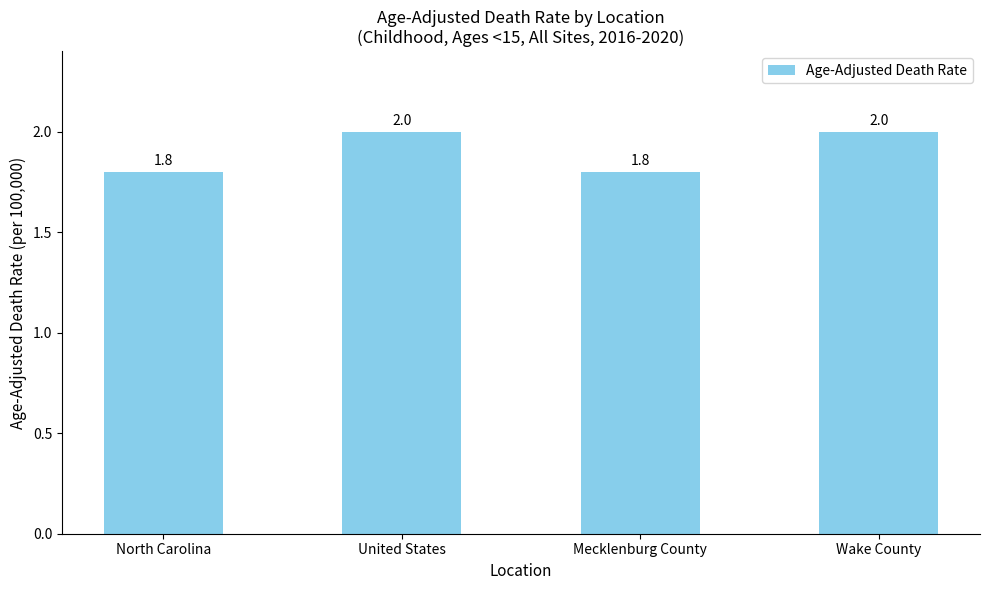

Read the value at Wake County.

2.0